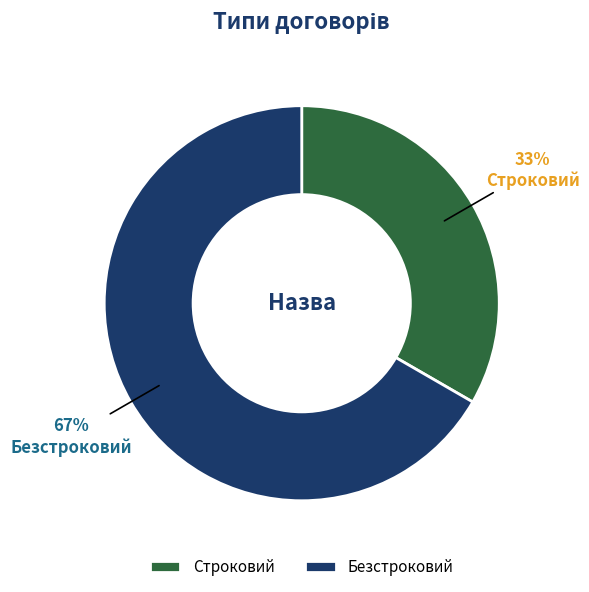

Is Строковий the majority of the pie?

No